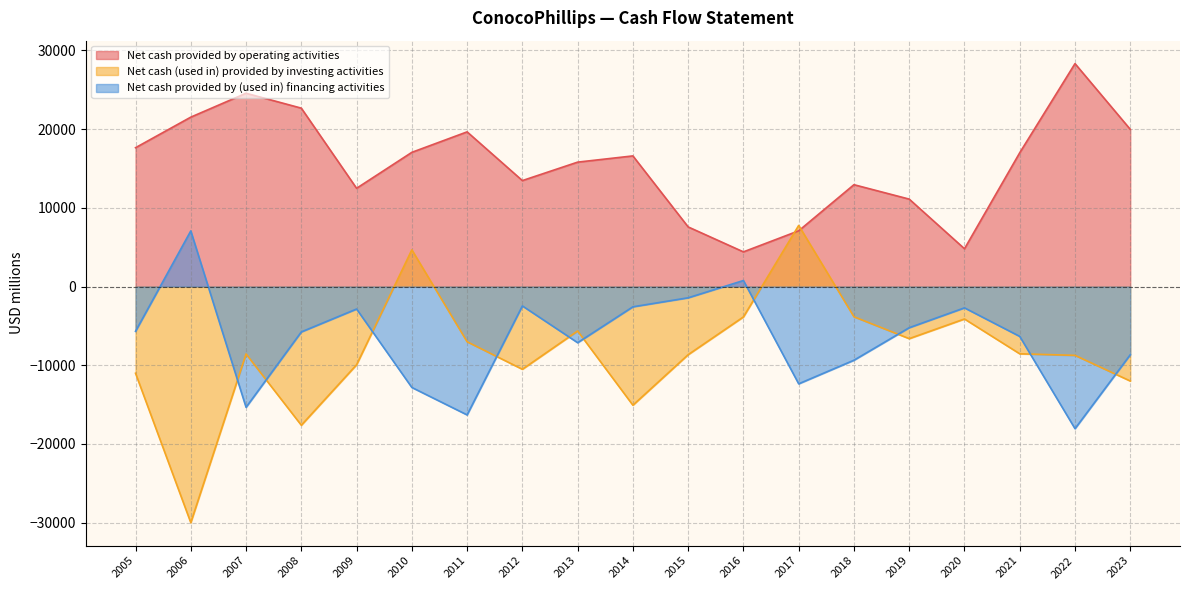

The Net cash provided by operating activities series shows 15801 at 2013. True or false?

True